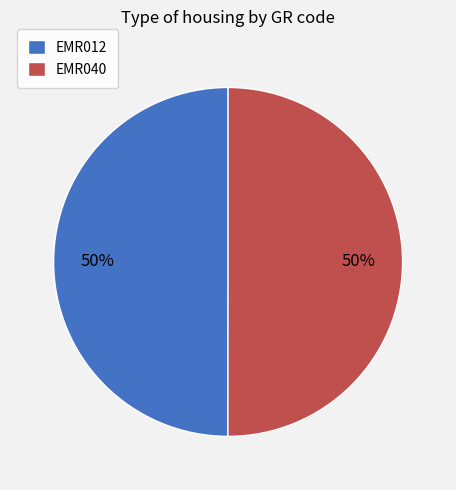

How many segments does this pie chart have?

2